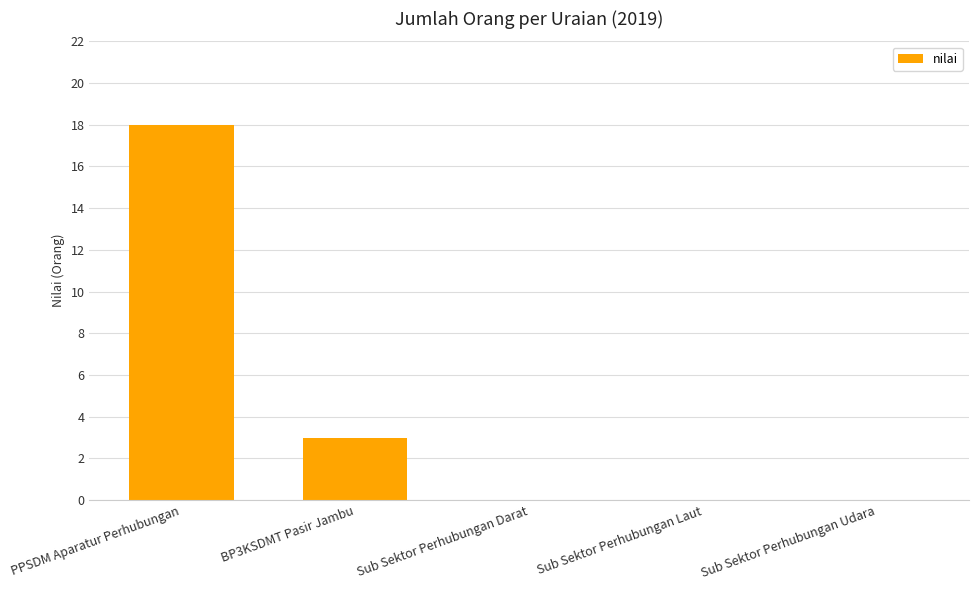

What is the sum of all values?

21